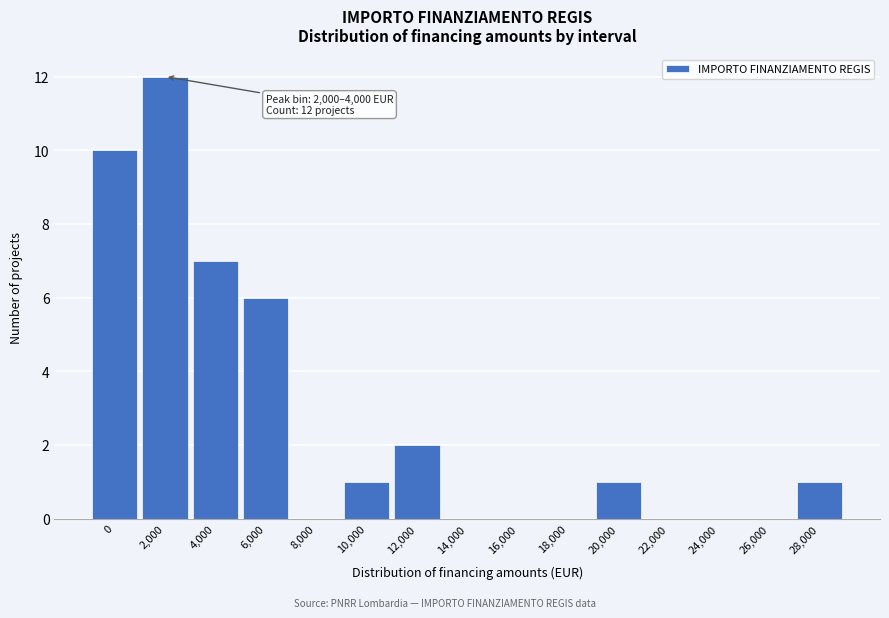

Reading left to right, what are all the values shown in this chart?

0=10	2,000=12	4,000=7	6,000=6	8,000=0	10,000=1	12,000=2	14,000=0	16,000=0	18,000=0	20,000=1	22,000=0	24,000=0	26,000=0	28,000=1